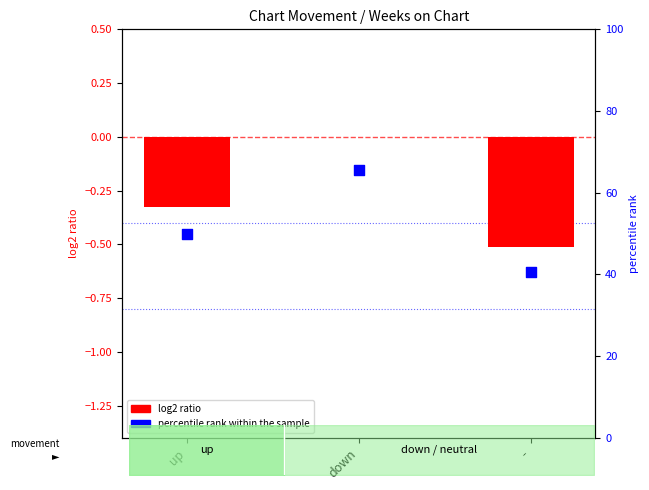

Which series reaches the maximum Y coordinate?

percentile rank within the sample